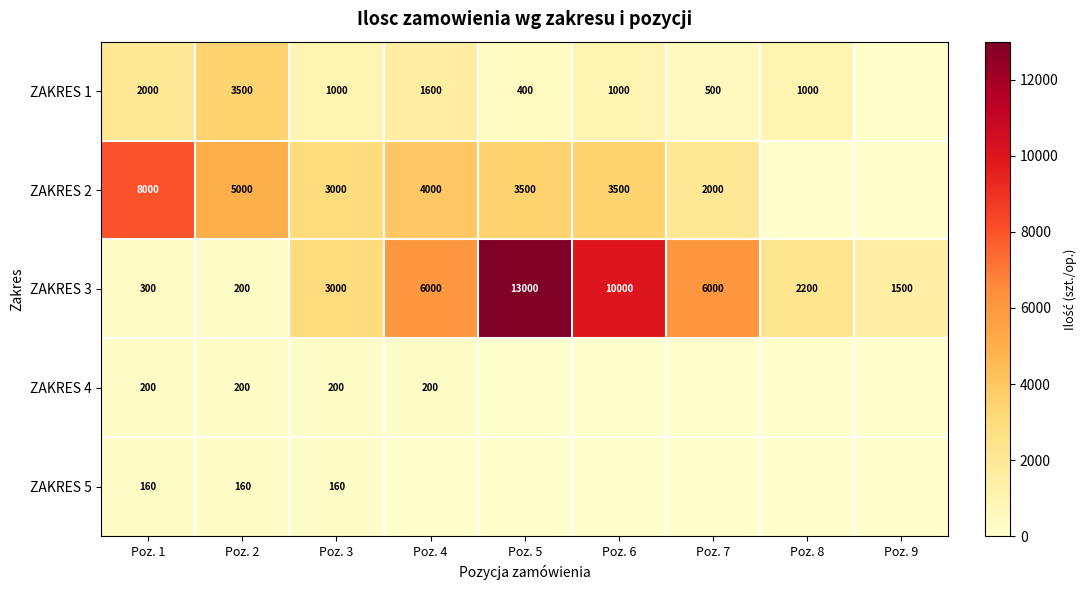

True or false: ZAKRES 2 has a value of 3000 at Poz. 3.

True